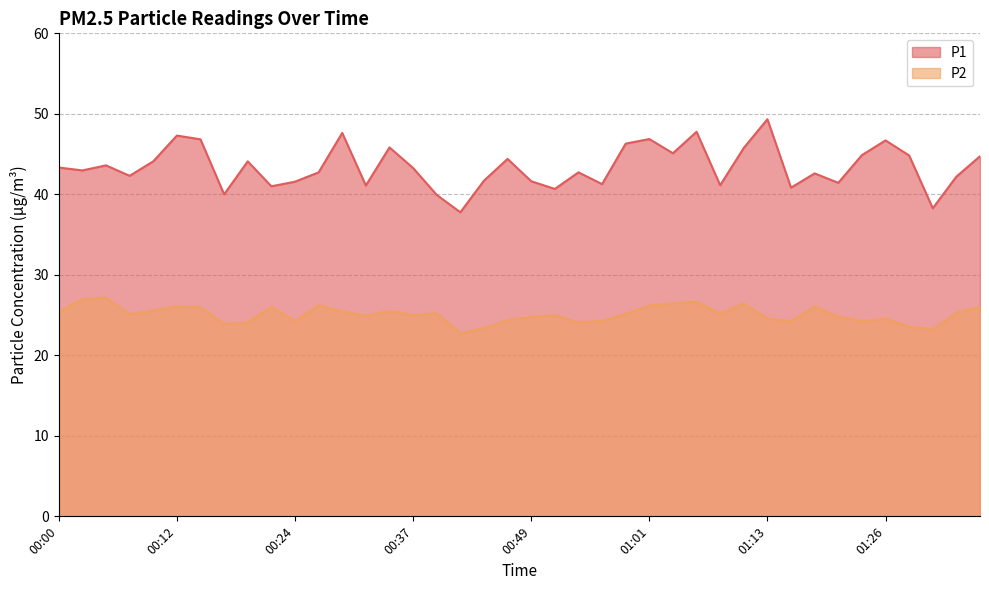

At which label is P1 closest to 43?

00:03